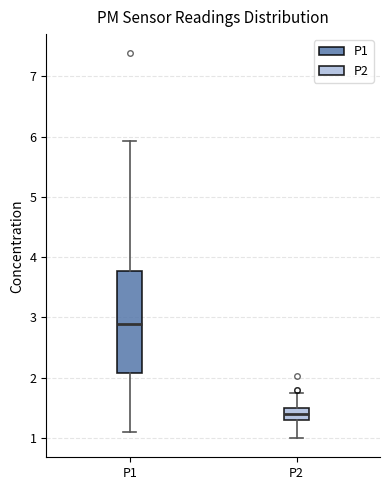

Reading left to right, transcribe this box plot: for each box, give where its median line is, the range the box spans, and where its two whiskers end, as read against the y-axis. The values are not printed on the chart, so give them approximately, as read against the axis.

P1: median 2.9, box 2.1 to 3.8, whiskers 1.1 to 5.9
P2: median 1.4, box 1.3 to 1.5, whiskers 1.0 to 1.8